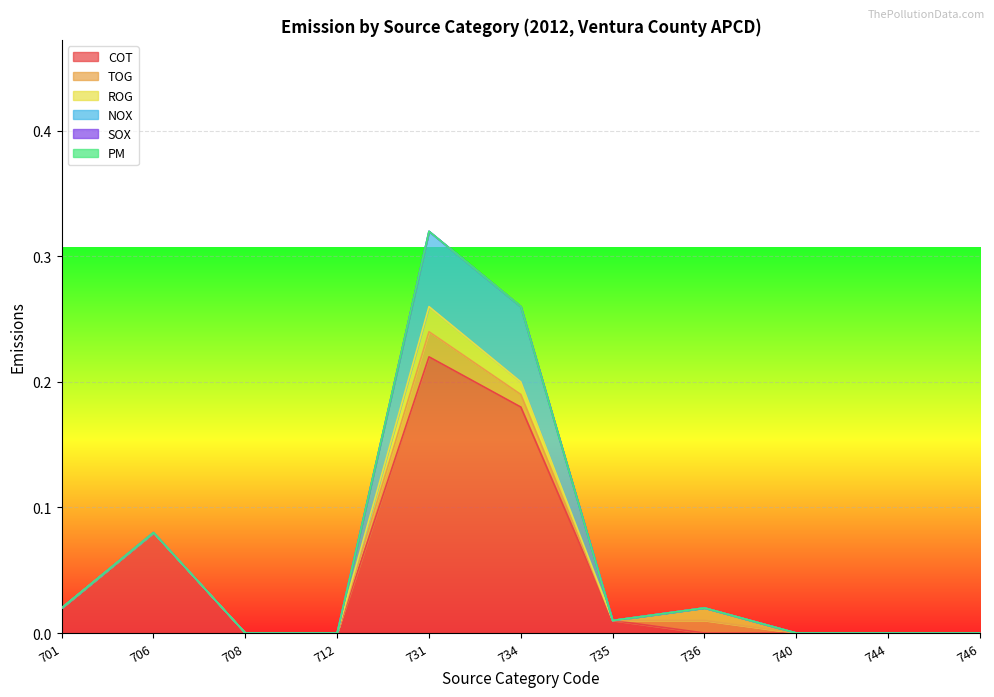

Is the value of COT at 744 greater than the value of ROG at 701?

No